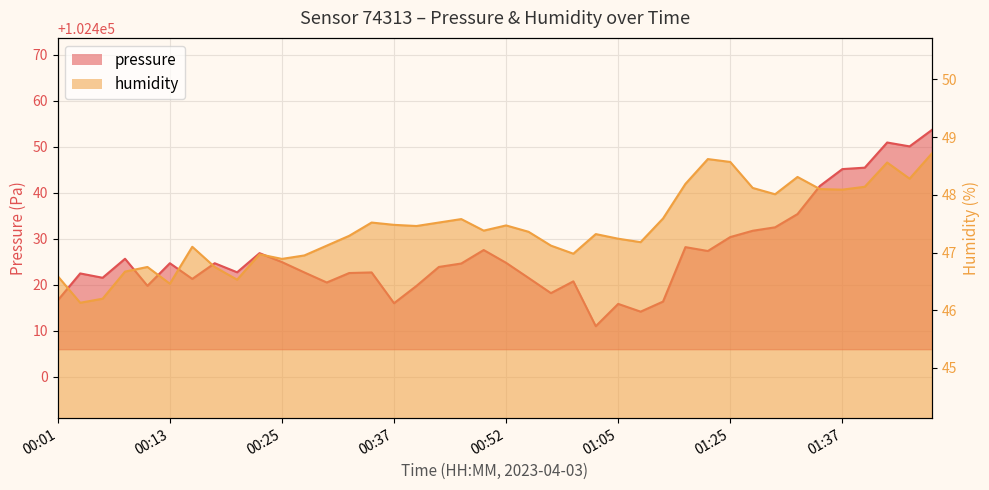

What position from the left is 01:09?

28